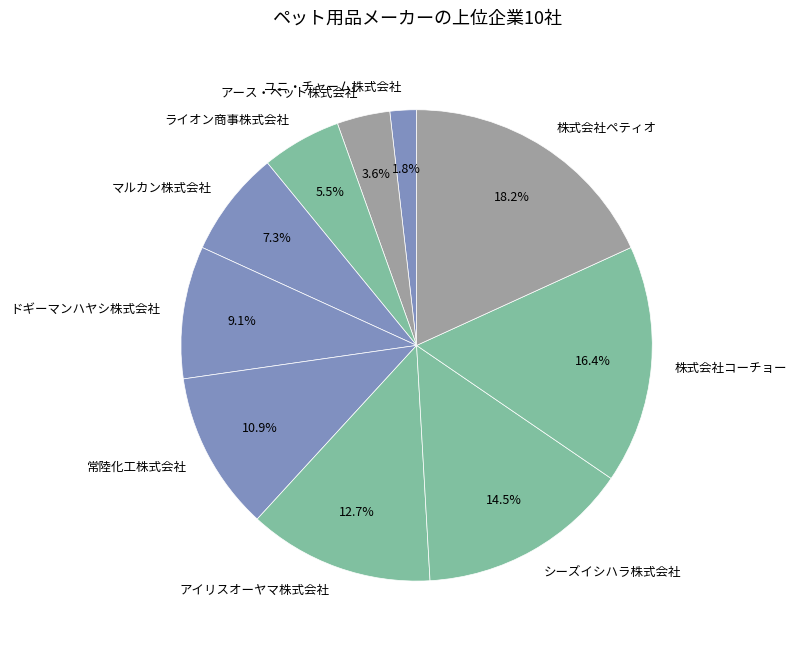

Is マルカン株式会社 the majority of the pie?

No